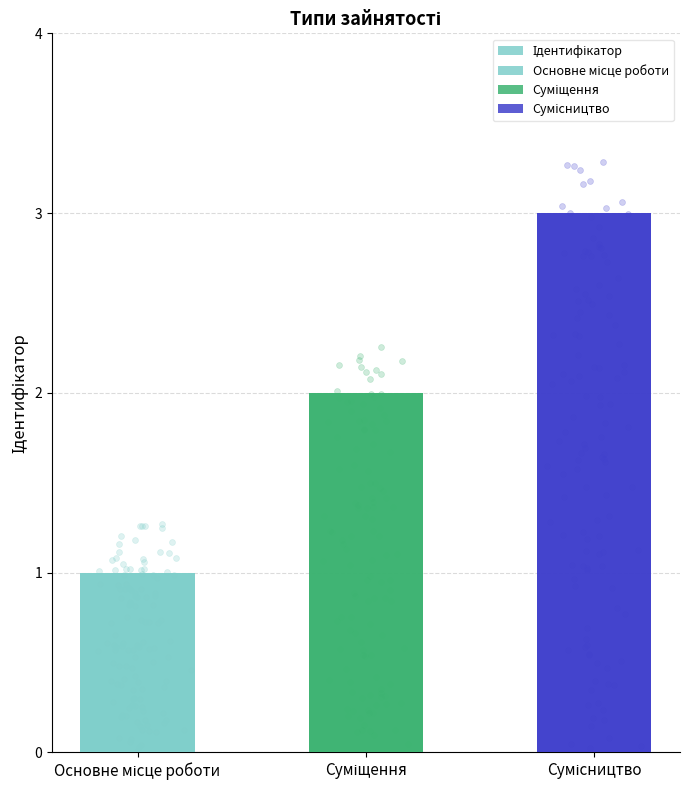

What is the ratio of the value at Суміщення to the value at Основне місце роботи?

2.0